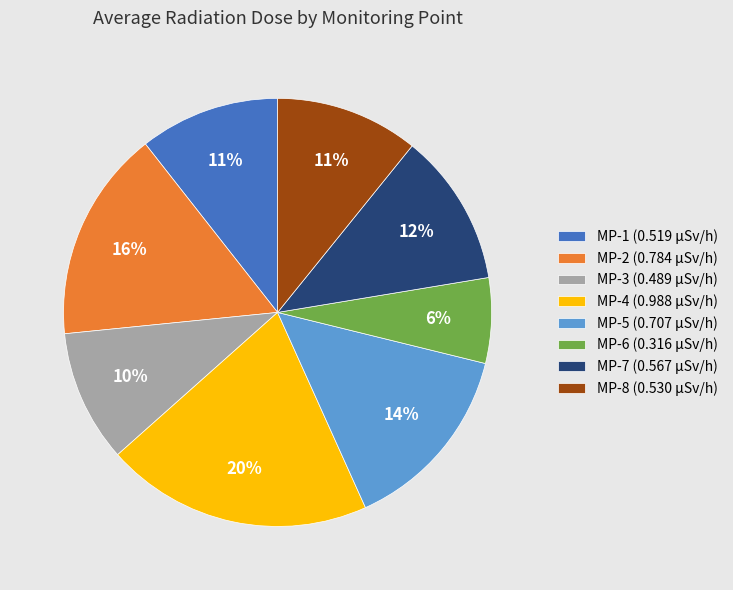

To the nearest percent, what is the average slice percentage?

12%